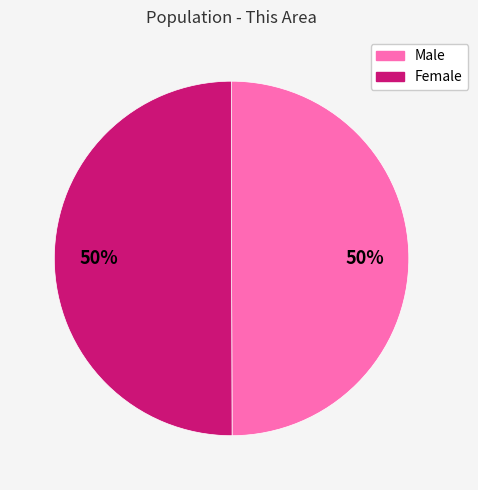

The Male slice represents 64% of the pie. True or false?

False